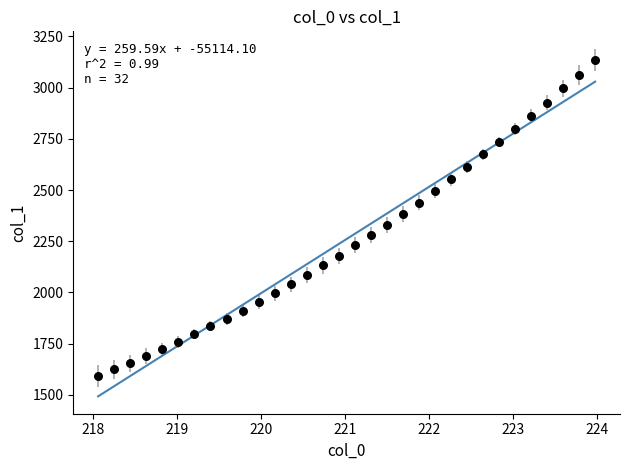

What is the range of Y values (max minus min)?

1543.3